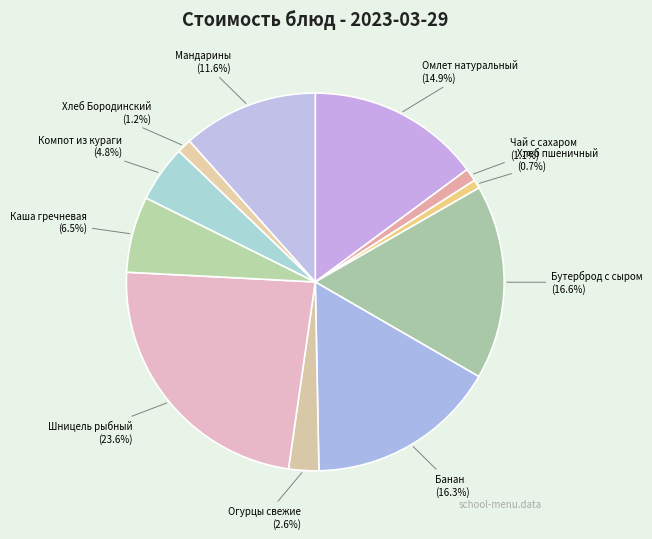

Which category has the biggest portion of the pie?

Шницель рыбный